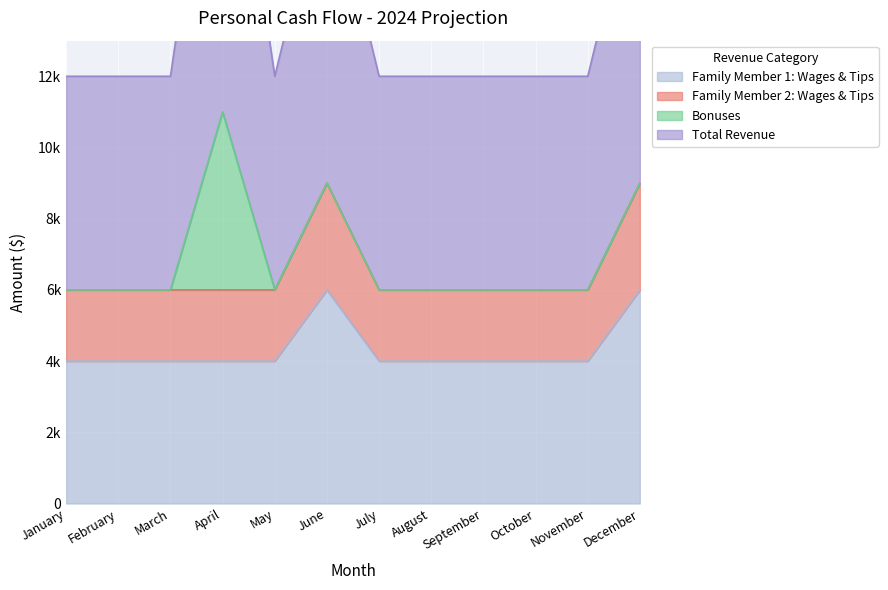

Between April and July, which series saw the biggest shift?

Total Revenue